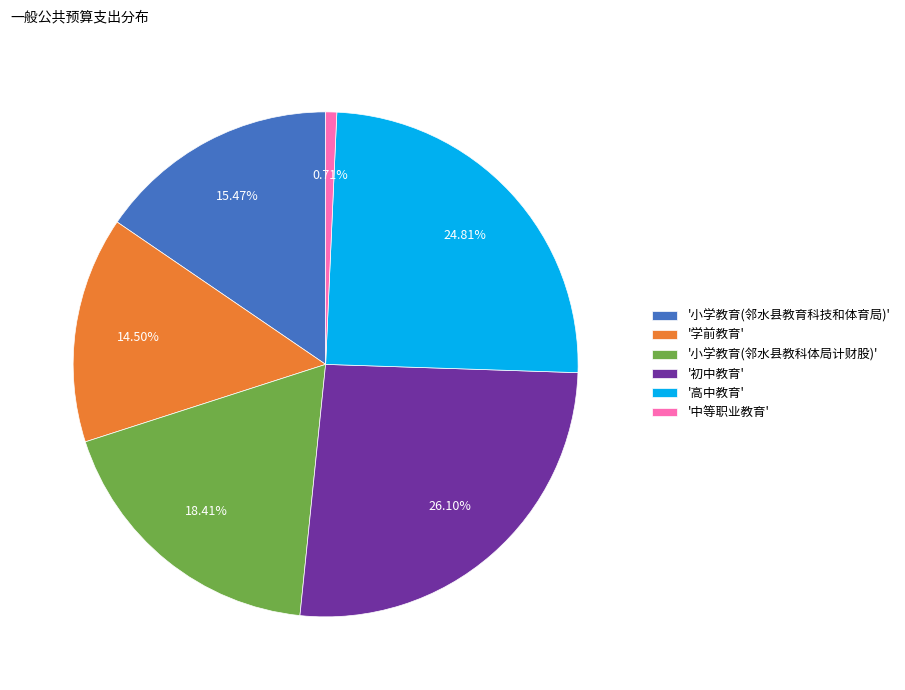

Is the sum of '初中教育' and '中等职业教育' greater than half?

No